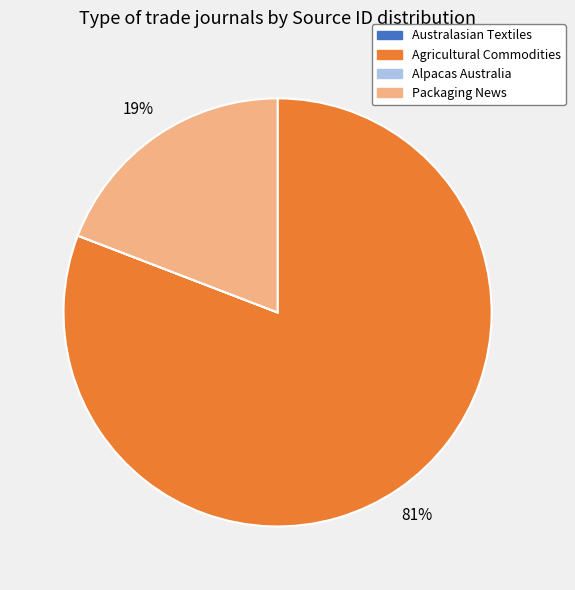

To the nearest percent, what is the difference between the largest and smallest slice percentages?

81%